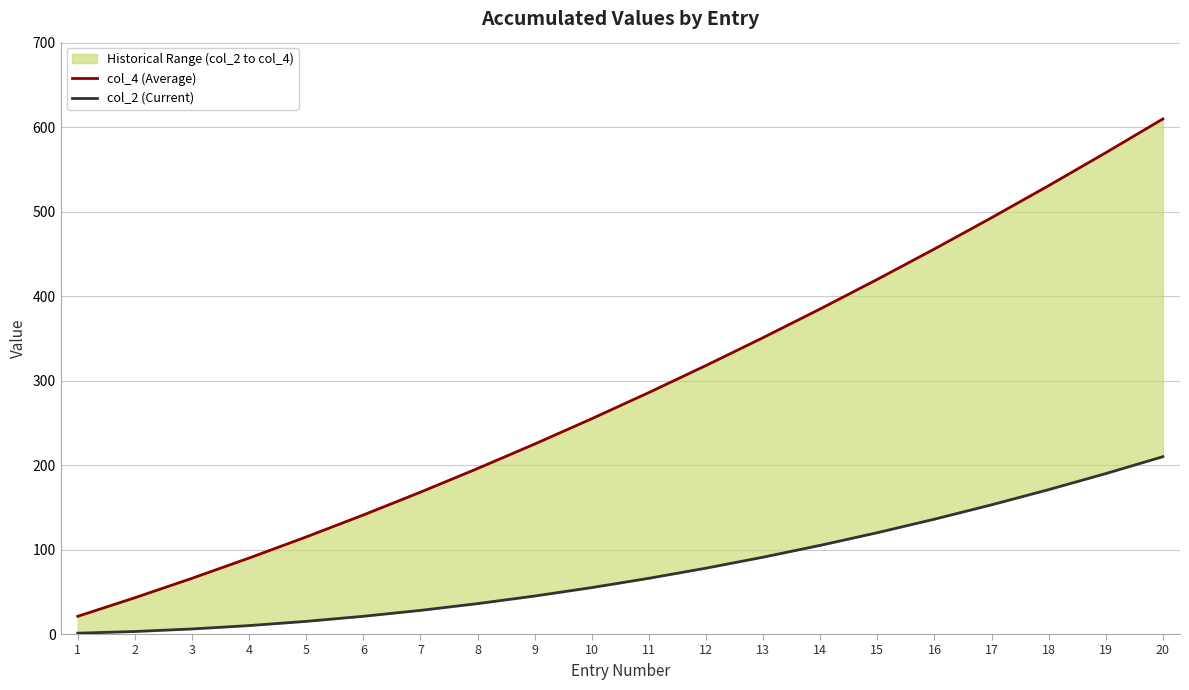

List the series in order of their peak value, highest first.

col_4 (Average), col_2 (Current)